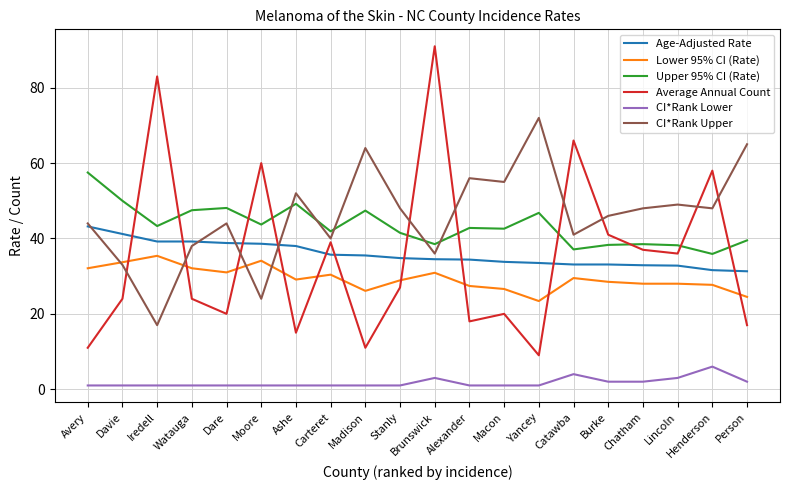

What is the total value across all series at Ashe?

184.3